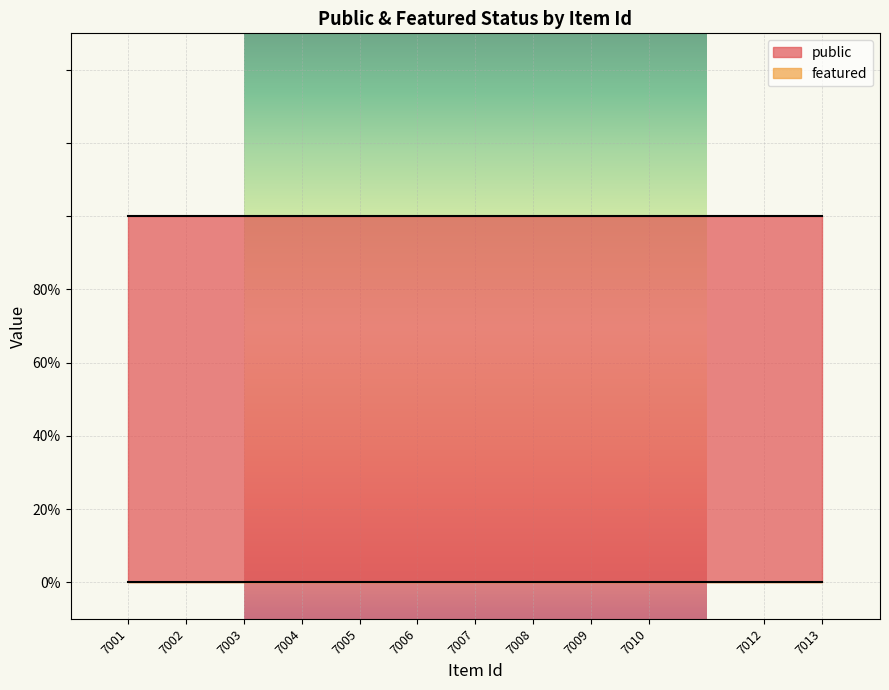

Which has a higher value, 7003 or 7004?

7003